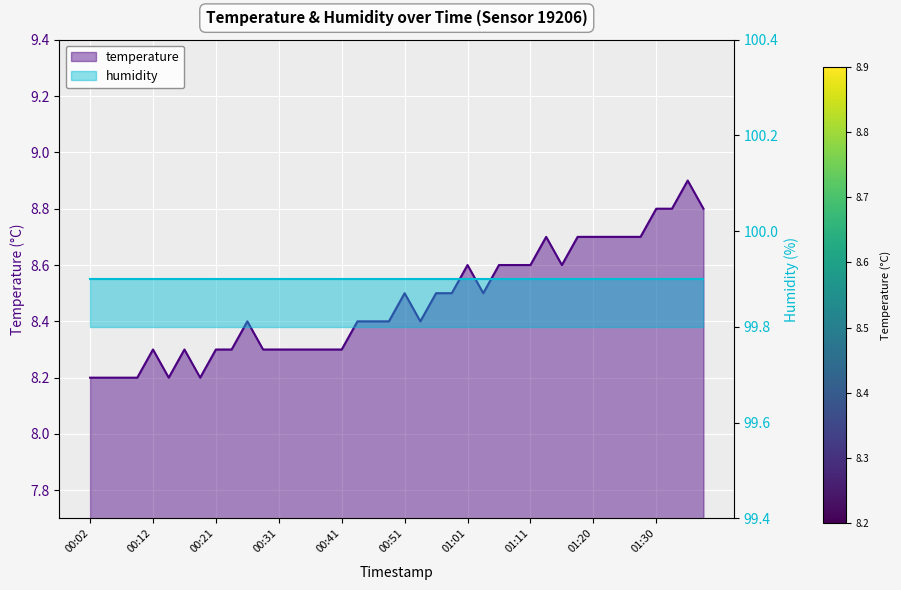

Reading left to right, what are all the values shown in this chart?

8.2	8.2	8.2	8.2	8.3	8.2	8.3	8.2	8.3	8.3	8.4	8.3	8.3	8.3	8.3	8.3	8.3	8.4	8.4	8.4	8.5	8.4	8.5	8.5	8.6	8.5	8.6	8.6	8.6	8.7	8.6	8.7	8.7	8.7	8.7	8.7	8.8	8.8	8.9	8.8